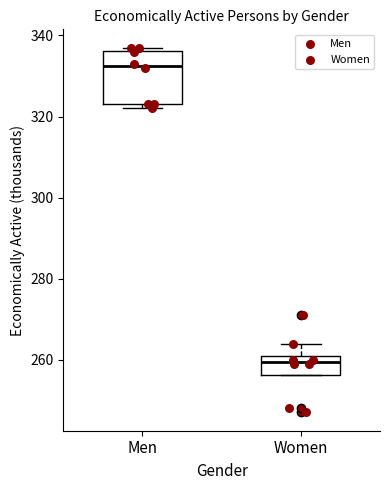

Which box is the tallest, from its lower edge to its upper edge?

Men